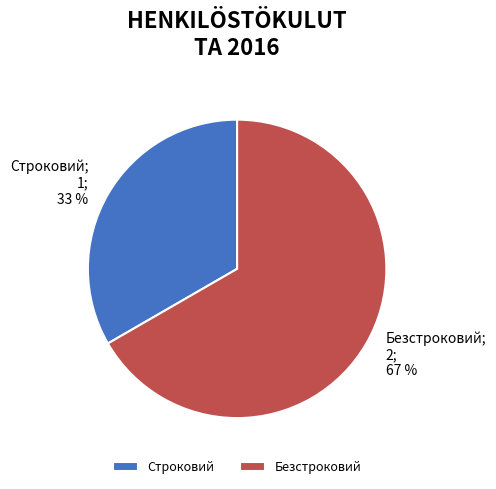

Count the number of slices in the pie.

2